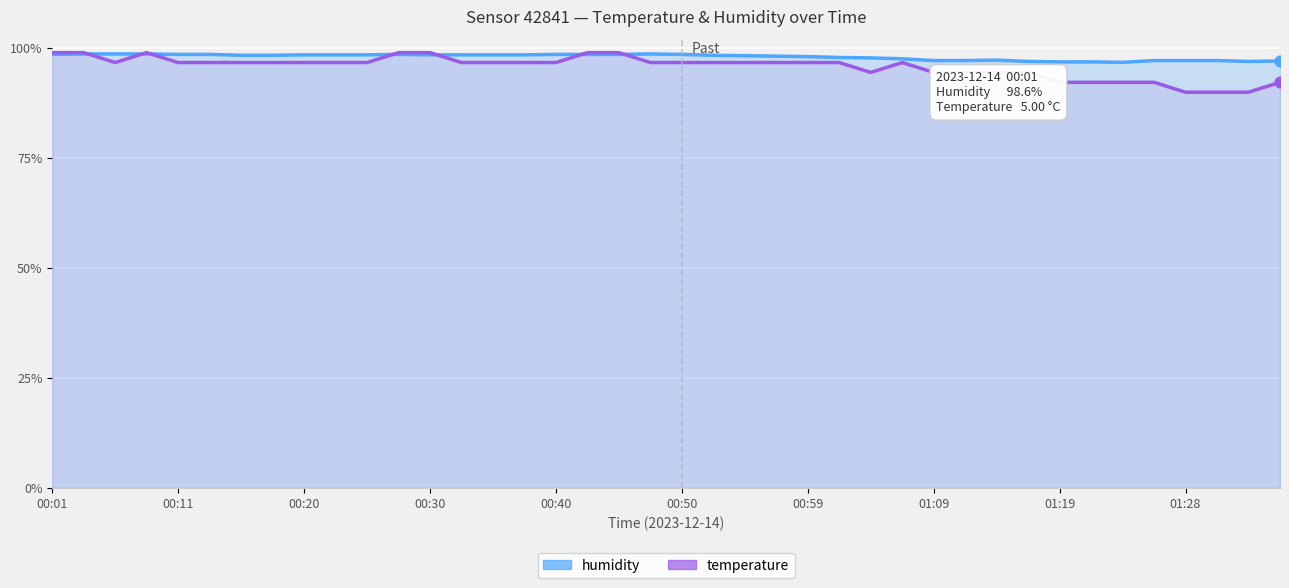

What is the total value across all series at 00:50?

195.4